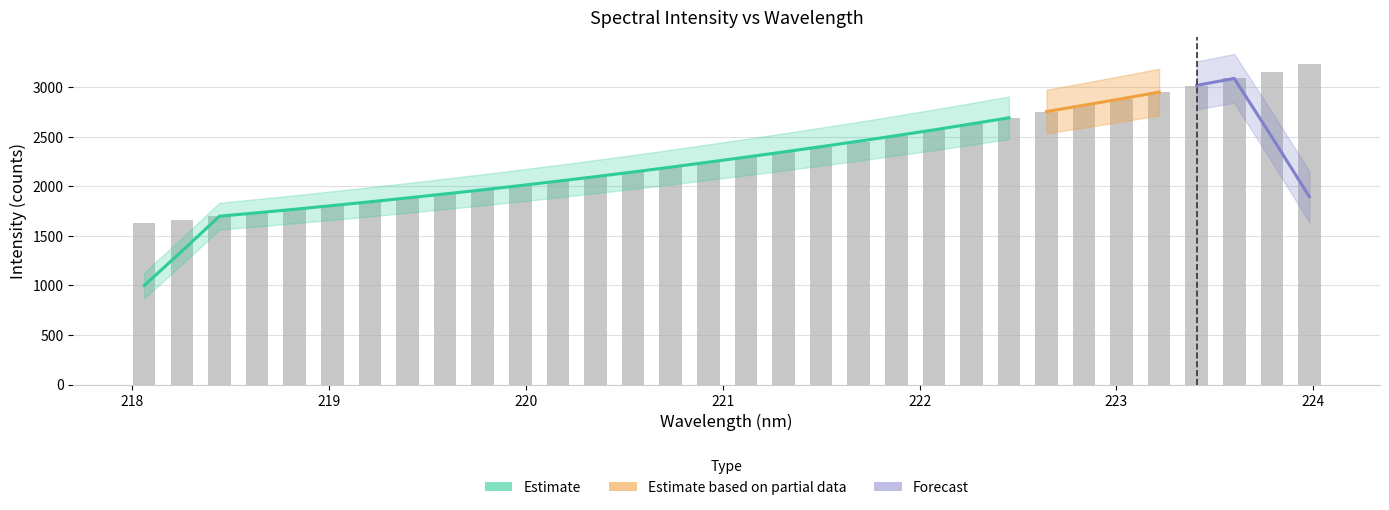

List the labels in order of value, largest first.

223.9802, 223.7895, 223.5987, 223.408, 223.2172, 223.0264, 222.8355, 222.6447, 222.4538, 222.263, 222.0721, 221.8812, 221.6902, 221.4993, 221.3083, 221.1174, 220.9264, 220.7354, 220.5444, 220.3533, 220.1623, 219.9712, 219.7801, 219.589, 219.3979, 219.2067, 219.0156, 218.8244, 218.6332, 218.442, 218.2508, 218.0596